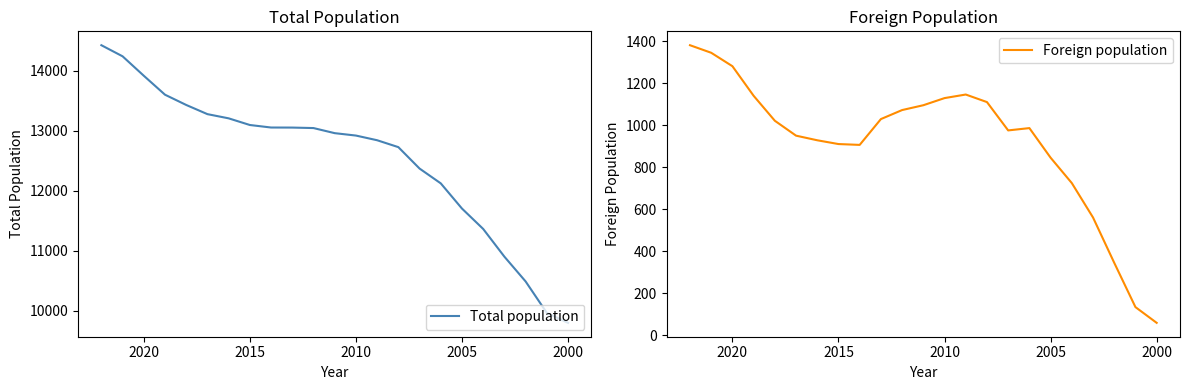

What is the smallest value displayed?

58